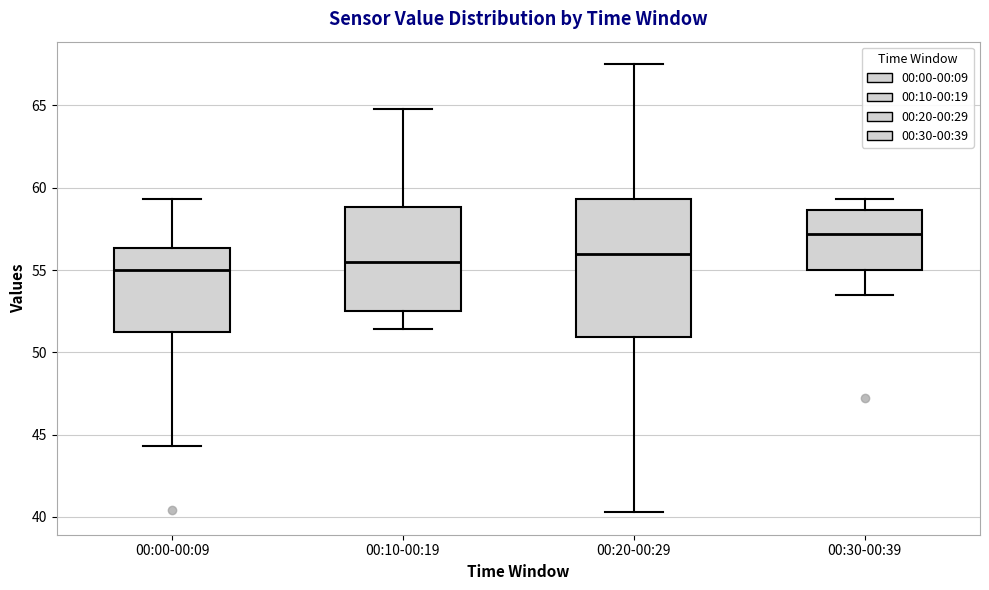

Comparing the boxes themselves (not the whiskers), which one is the tallest?

00:20-00:29